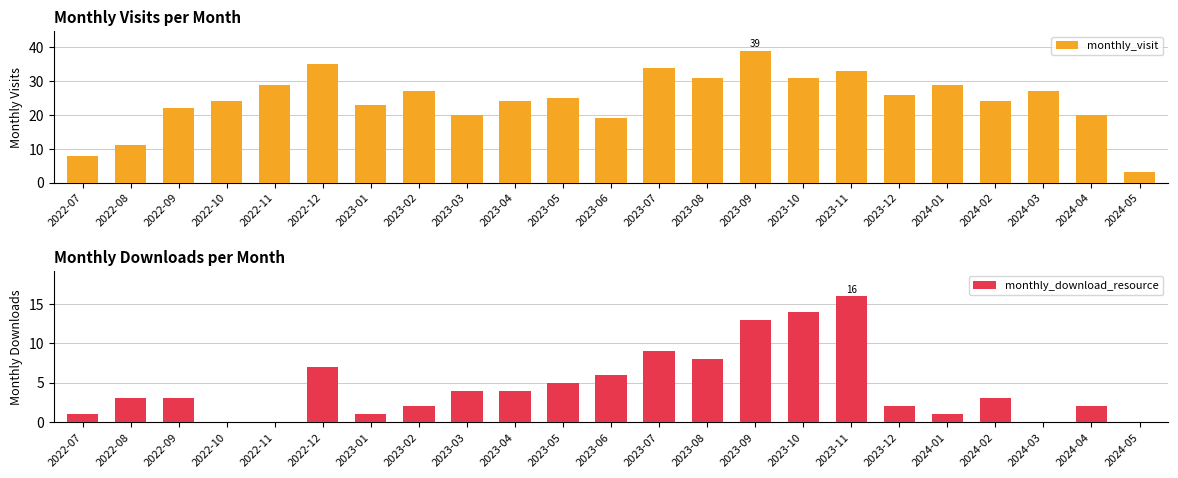

Which series has the largest total across all categories?

monthly_visit